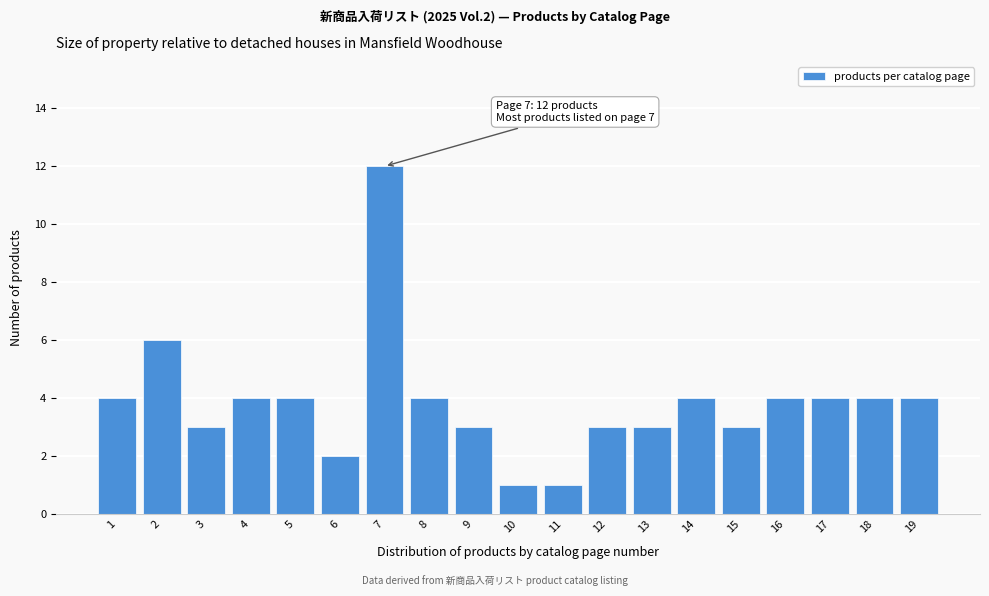

Reading left to right, list all the values displayed in this chart.

1=4	2=6	3=3	4=4	5=4	6=2	7=12	8=4	9=3	10=1	11=1	12=3	13=3	14=4	15=3	16=4	17=4	18=4	19=4